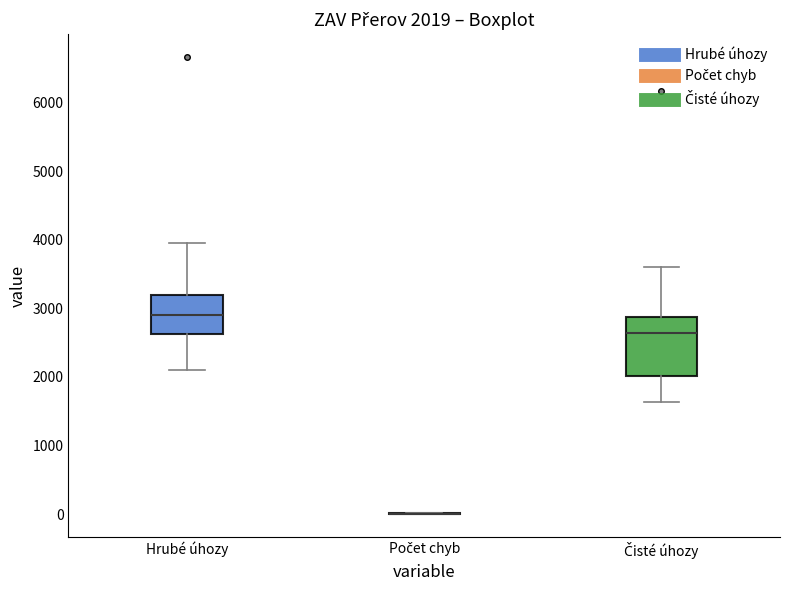

Which box is the tallest, from its lower edge to its upper edge?

Čisté úhozy